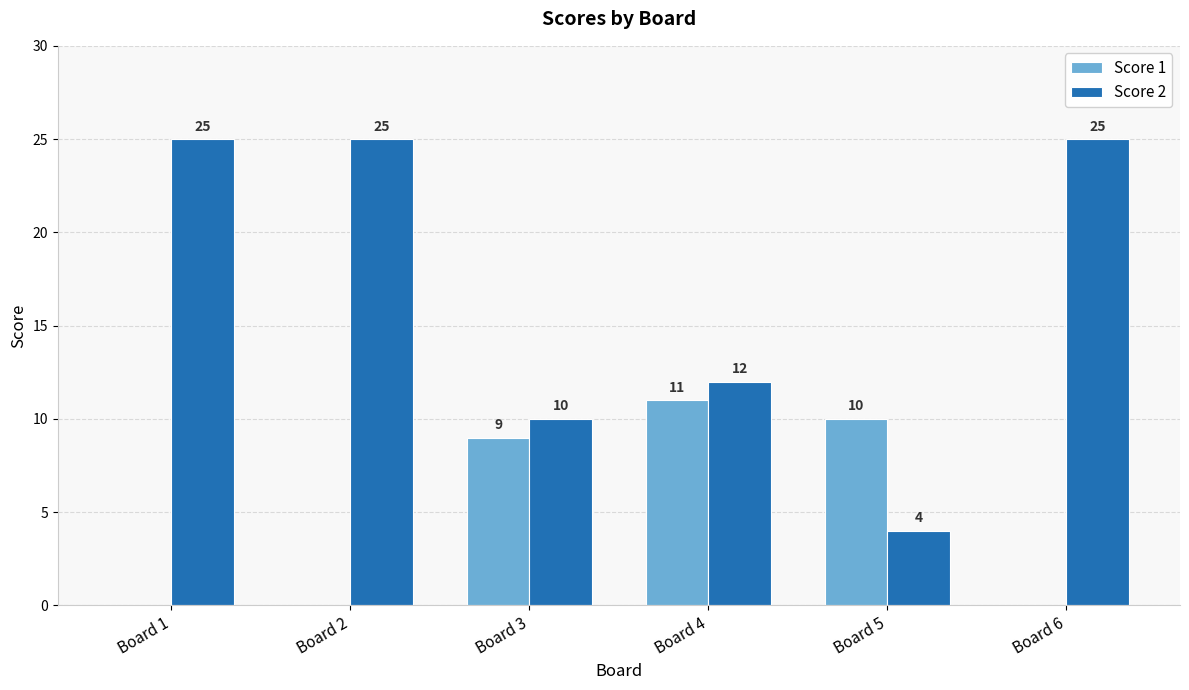

True or false: Score 2 has a value of 10 at Board 3.

True